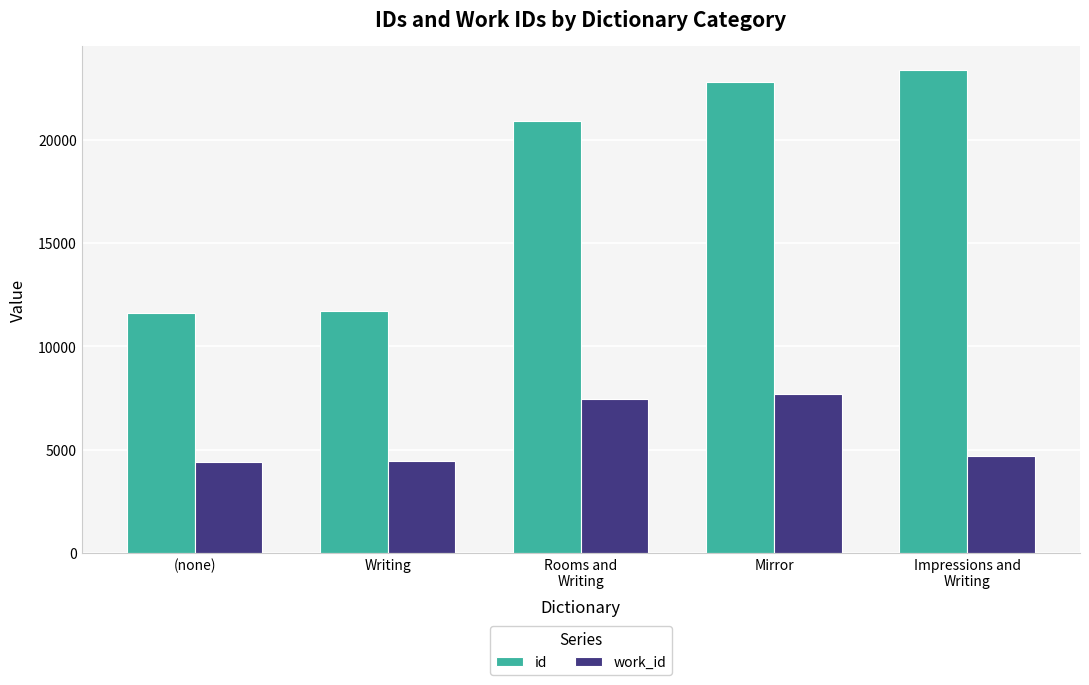

What are all the series names shown in the legend?

id, work_id